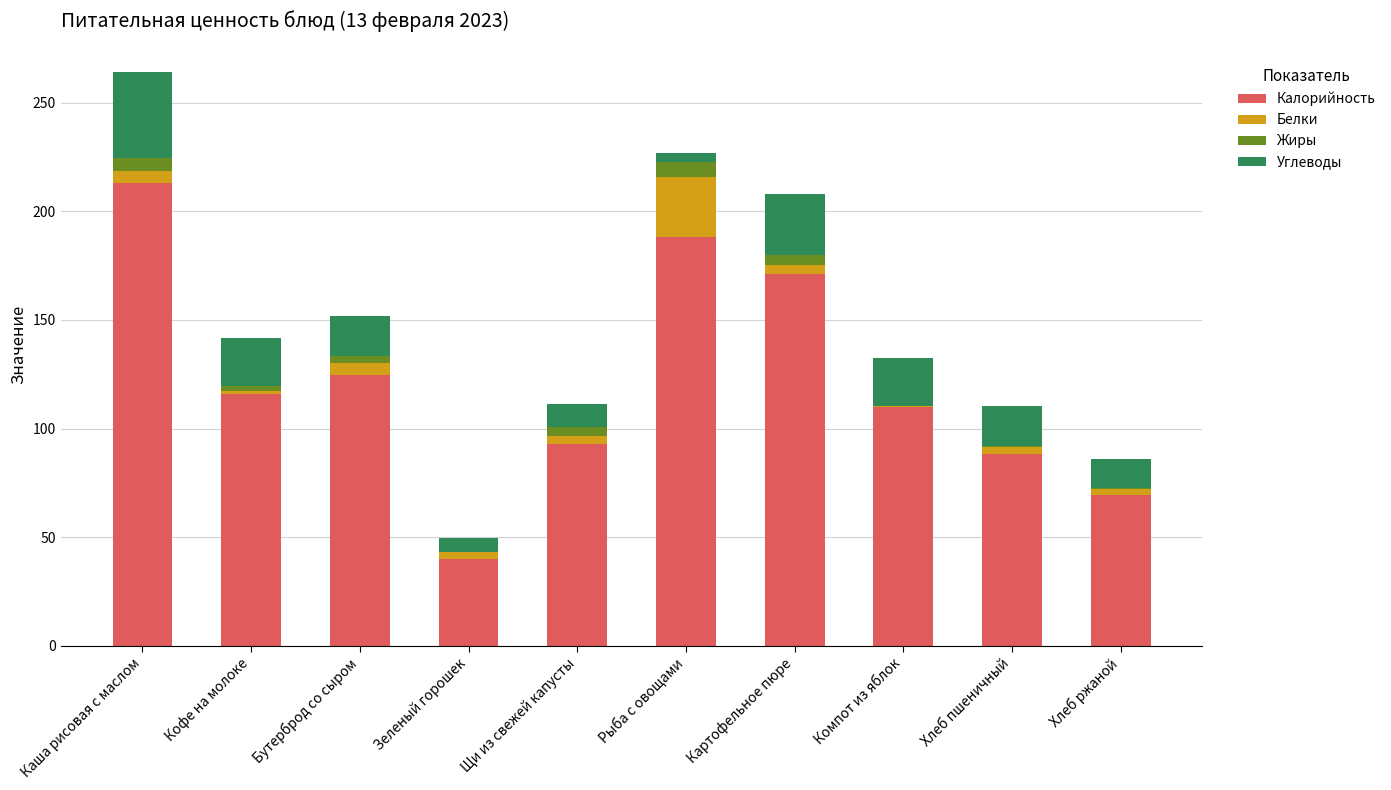

At which category is the sum across all series the highest?

Каша рисовая с маслом